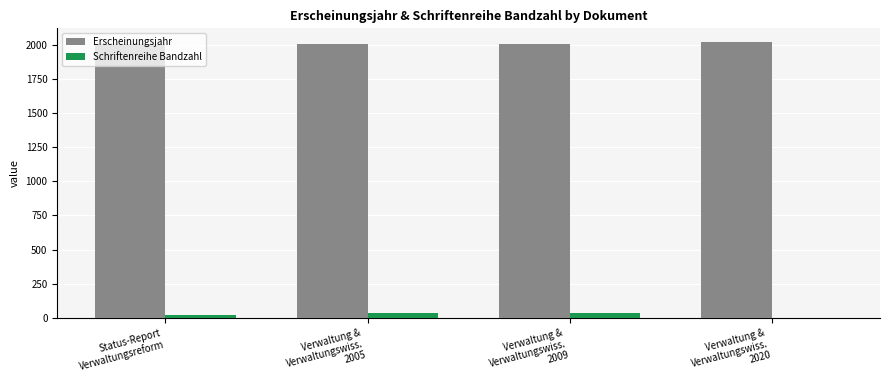

Count the number of data series in this chart.

2